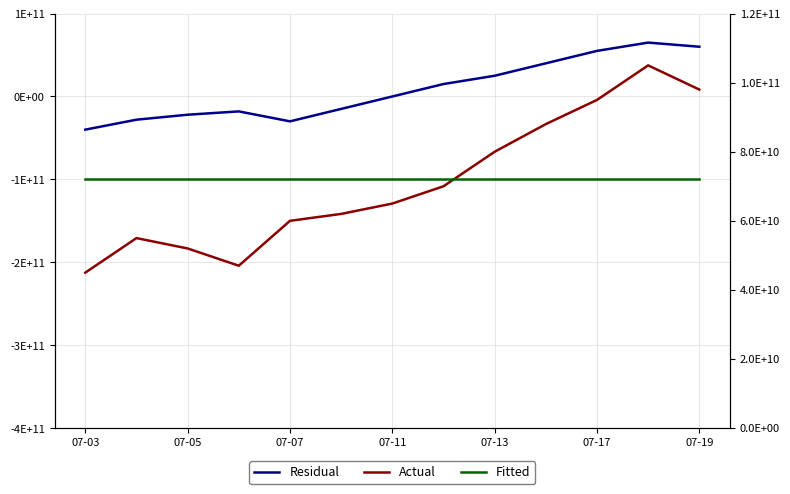

Reading left to right, extract all data points from this chart.

Residual: -40000000000	-28000000000	-22000000000	-18000000000	-30000000000	-15000000000	0	15000000000	25000000000	40000000000	55000000000	65000000000	60000000000
Actual: 45000000000	55000000000	52000000000	47000000000	60000000000	62000000000	65000000000	70000000000	80000000000	88000000000	95000000000	105000000000	98000000000
Fitted: 72000000000	72000000000	72000000000	72000000000	72000000000	72000000000	72000000000	72000000000	72000000000	72000000000	72000000000	72000000000	72000000000